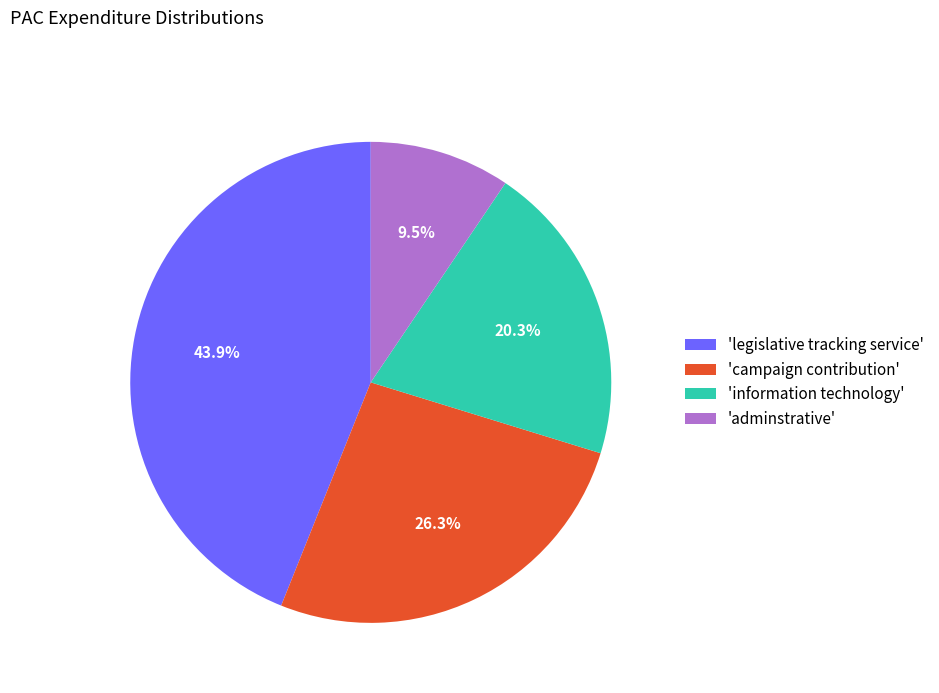

How many segments does this pie chart have?

4